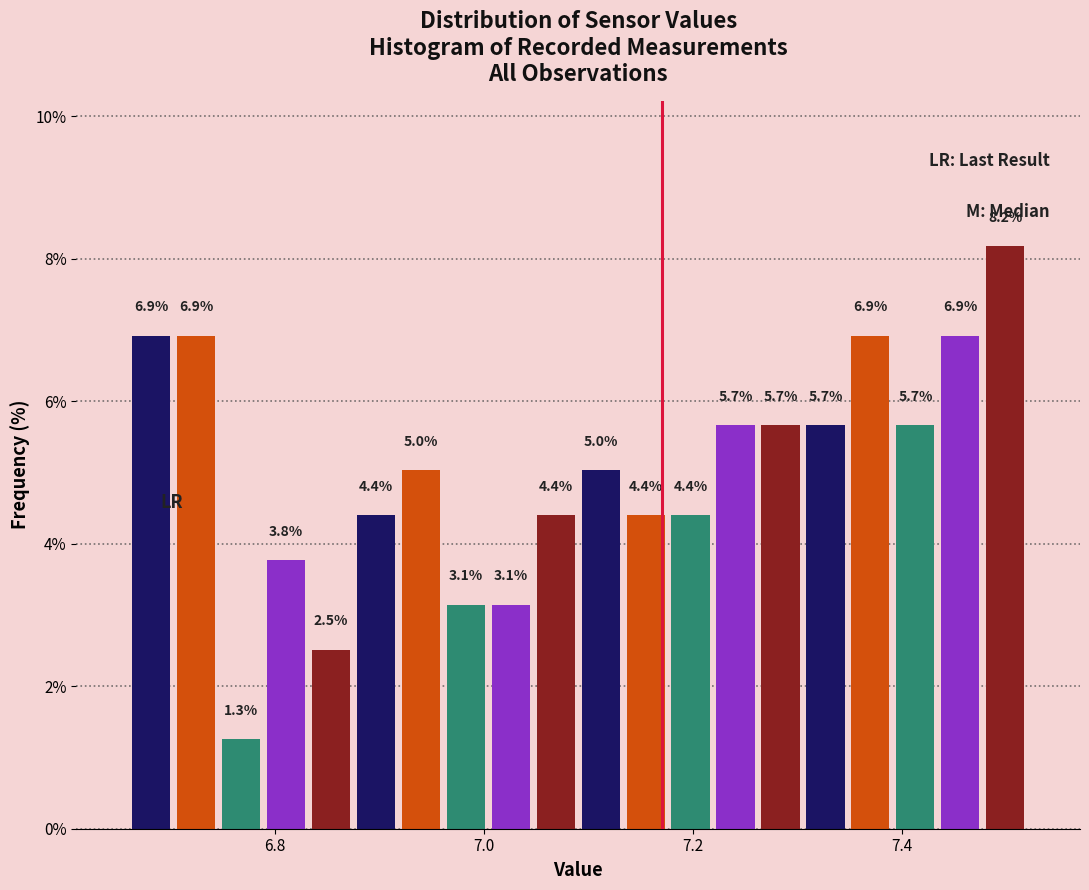

Around what value on the x-axis is the tallest bar? Give the approximate position of its centre, as read against the axis.

7.50